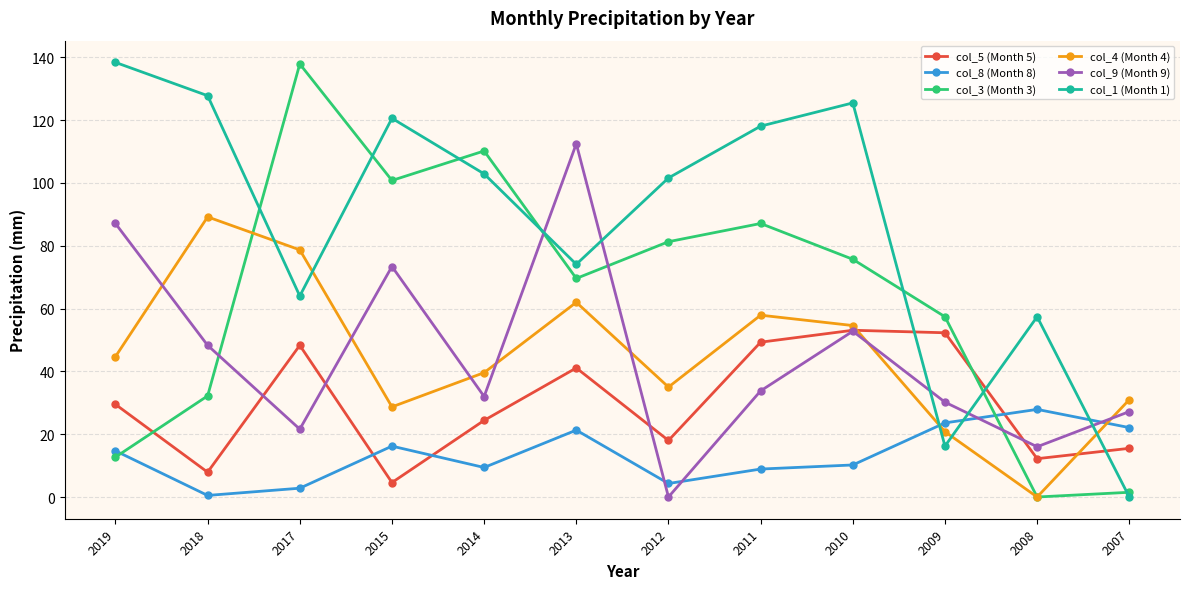

Rank the series at 2017 from highest to lowest value.

col_3 (Month 3), col_4 (Month 4), col_1 (Month 1), col_5 (Month 5), col_9 (Month 9), col_8 (Month 8)